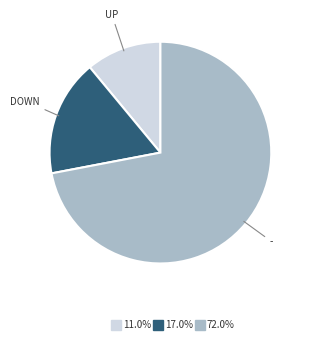

Is there a majority slice in this chart?

Yes